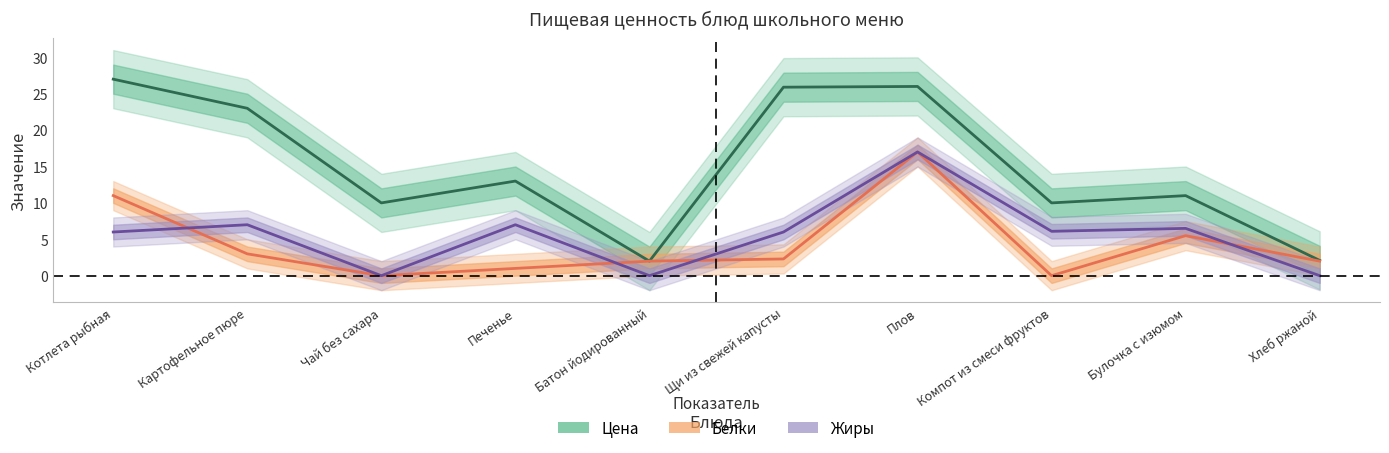

What position from the right is Компот из смеси фруктов?

3